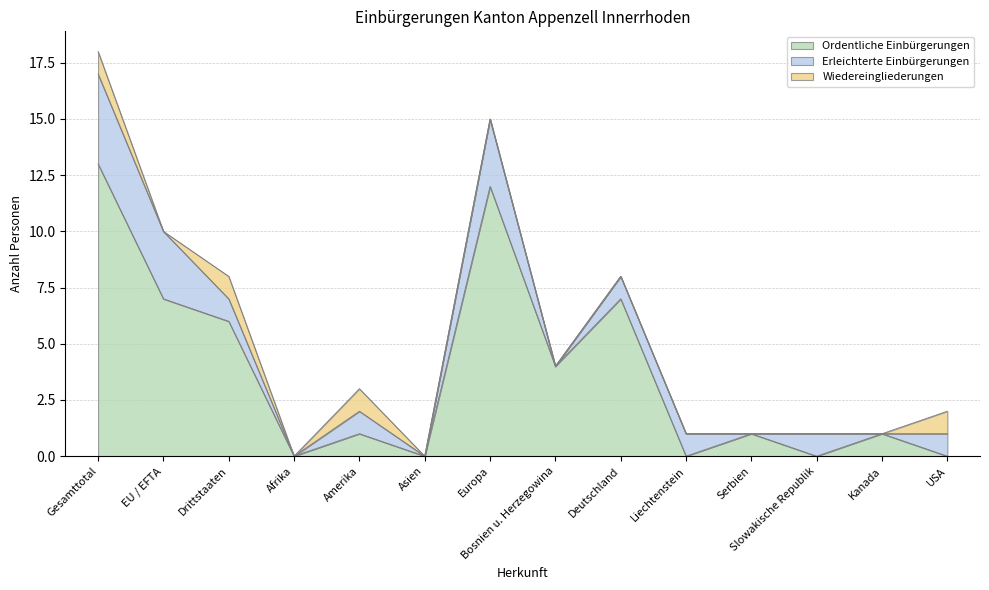

The Ordentliche Einbürgerungen series shows 1 at Kanada. True or false?

True